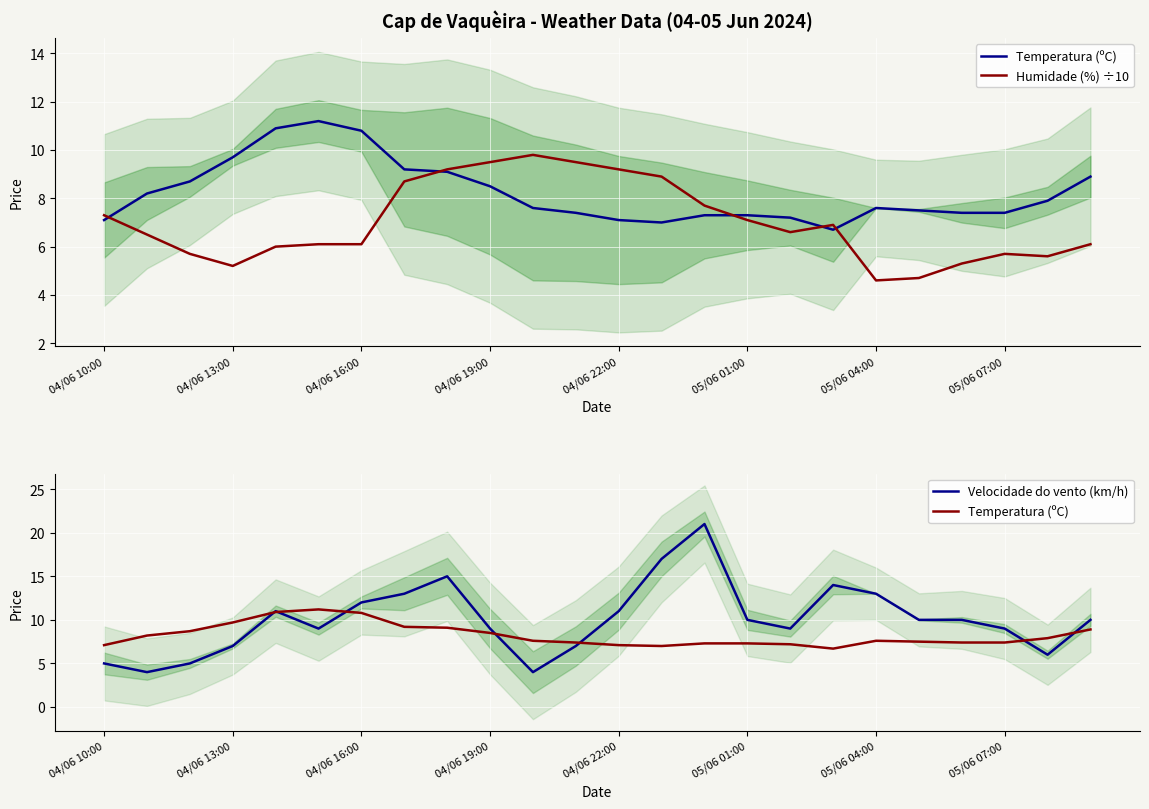

What is the spread (max minus min) of values at 17?

7.3